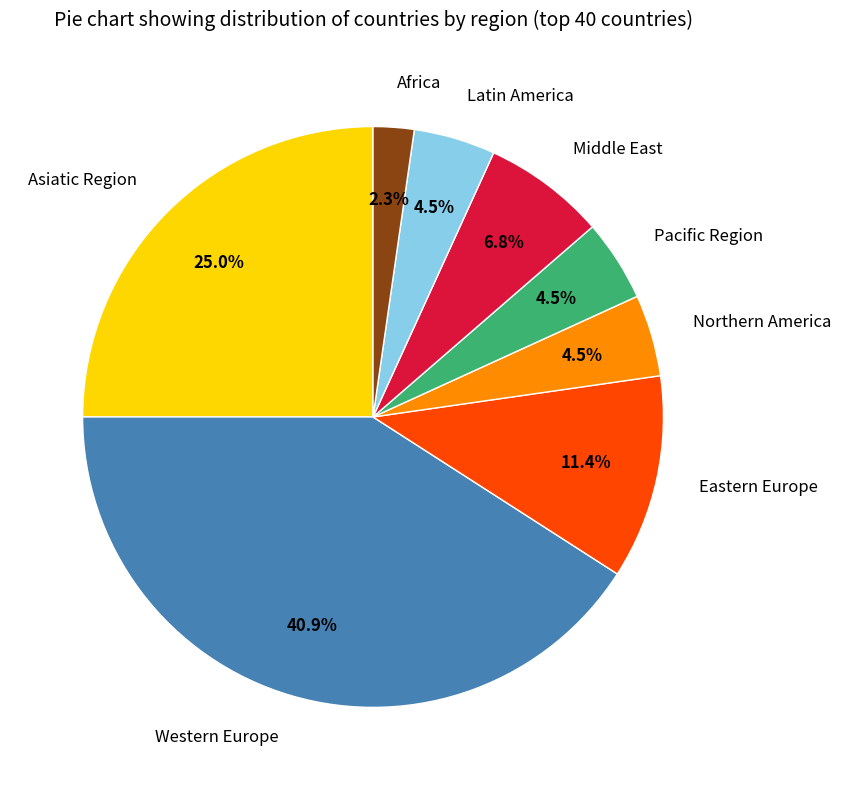

Is Western Europe the majority of the pie?

No